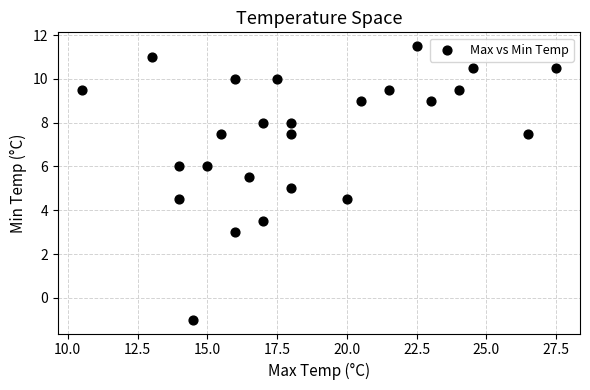

What is the range of X values (max minus min)?

17.0